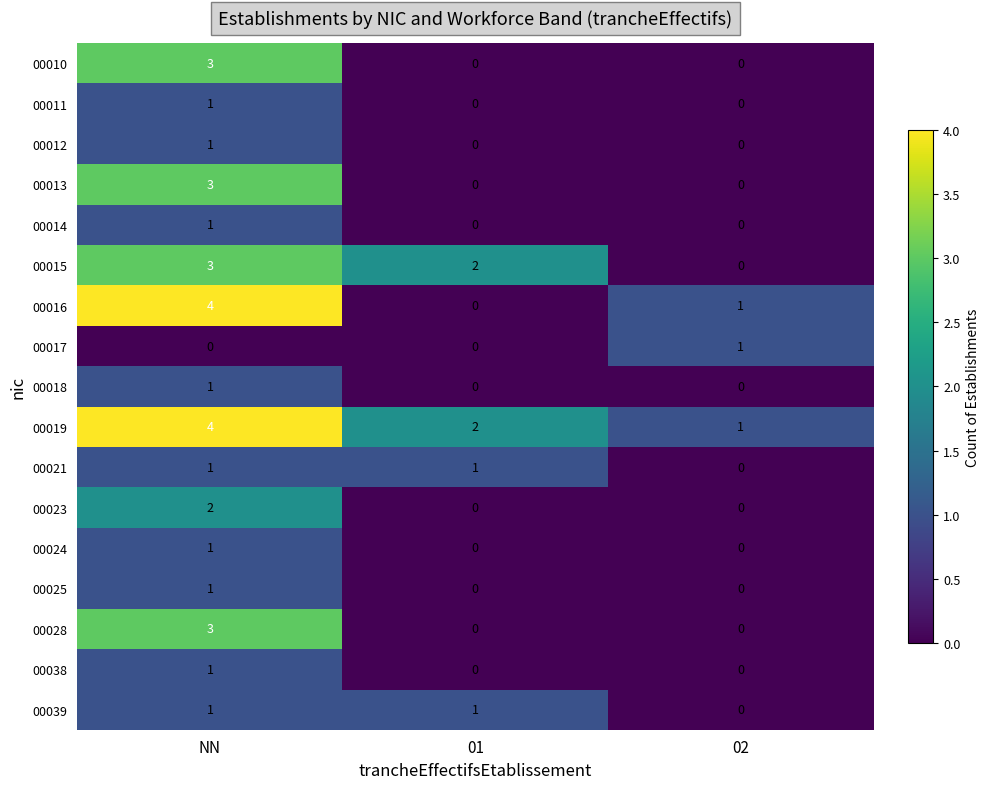

How many 00028 values are between 0 and 3?

3